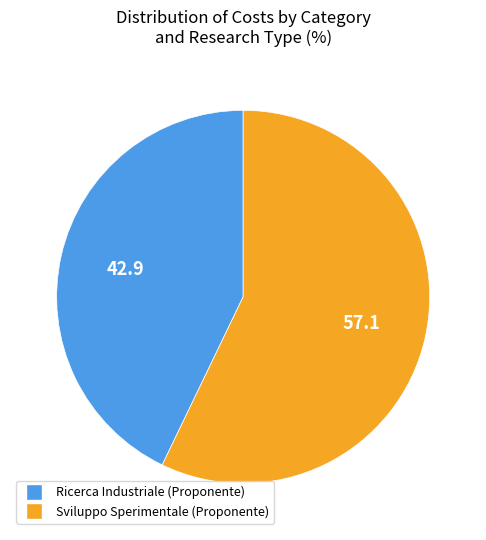

Is there a majority slice in this chart?

Yes